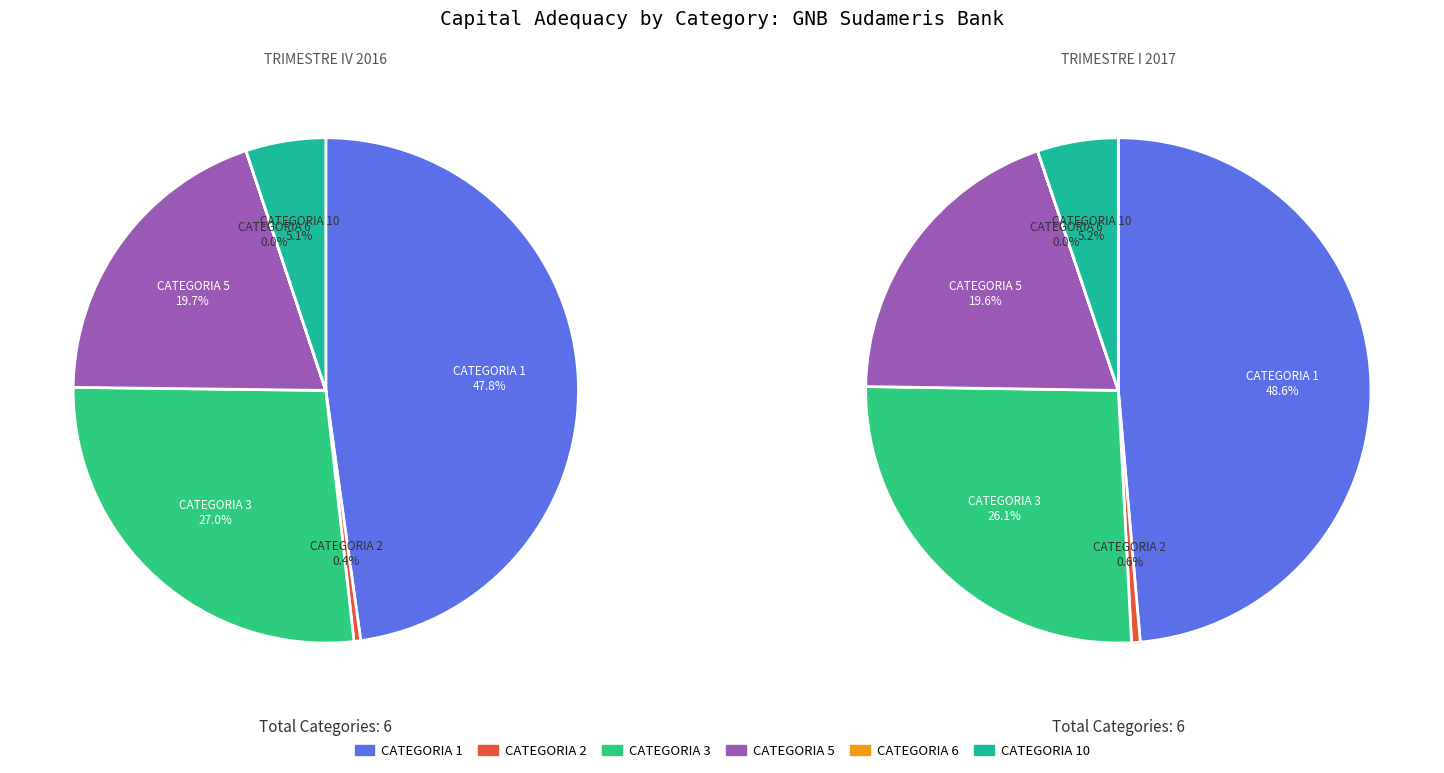

To the nearest percent, what is the combined percentage of CATEGORIA 1 and CATEGORIA 10?

53%